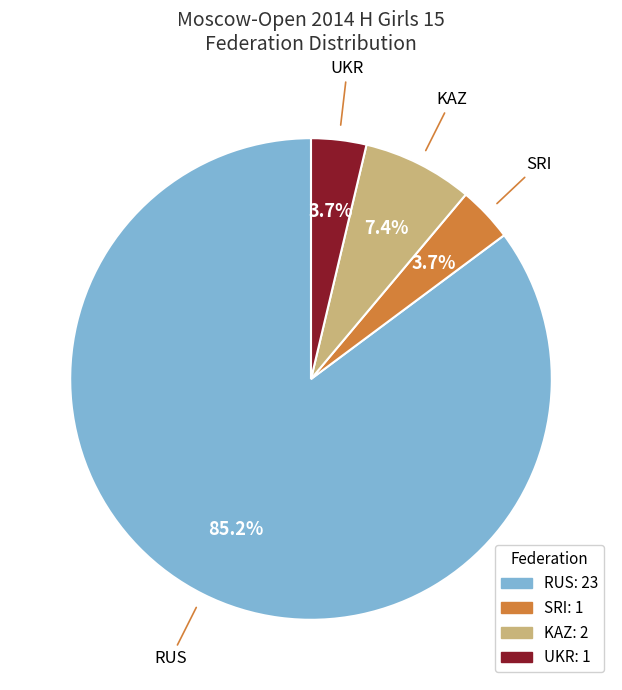

What is the ratio of the value at UKR to the value at KAZ?

0.5